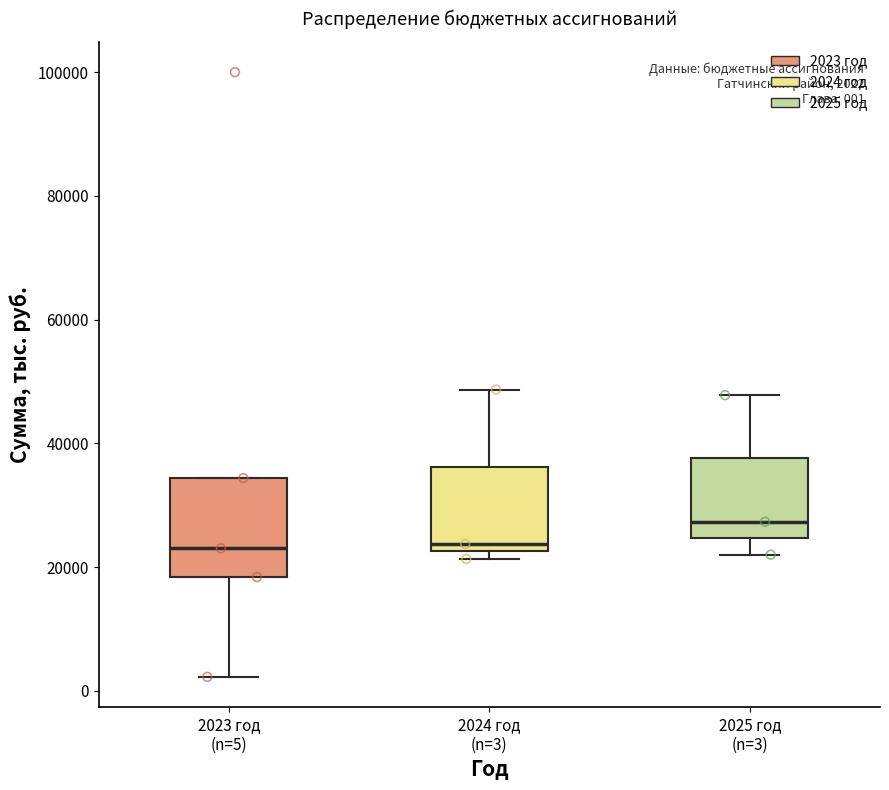

Comparing the boxes themselves (not the whiskers), which one is the tallest?

2023 год (n=5)